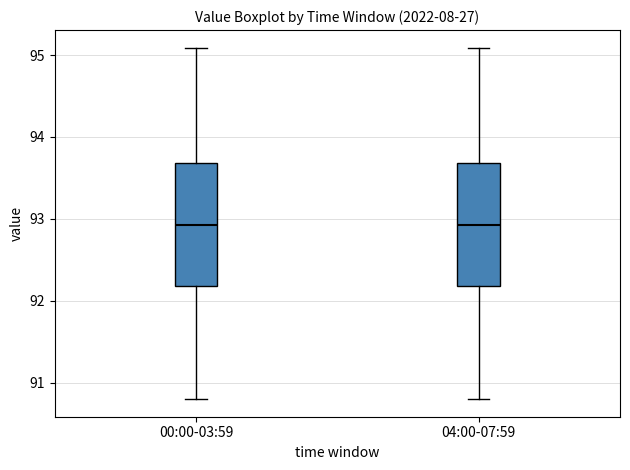

Reading left to right, read every box against the y-axis: the position of its median line, the range the box covers, and the ends of its whiskers. The values are not printed on the chart, so give them approximately, as read against the axis.

00:00-03:59: median 92.9, box 92.2 to 93.7, whiskers 90.8 to 95.1
04:00-07:59: median 92.9, box 92.2 to 93.7, whiskers 90.8 to 95.1